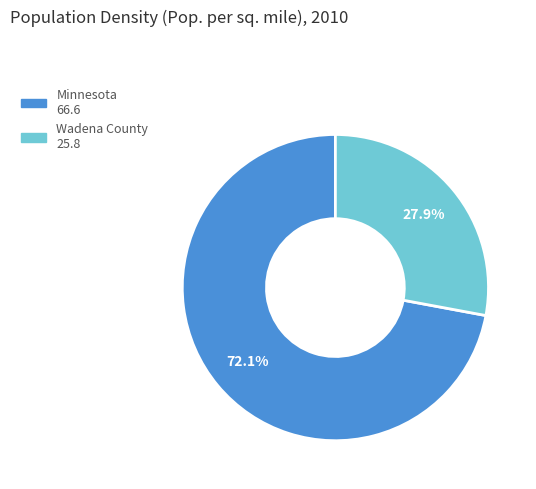

The Wadena County slice represents 28% of the pie. True or false?

True